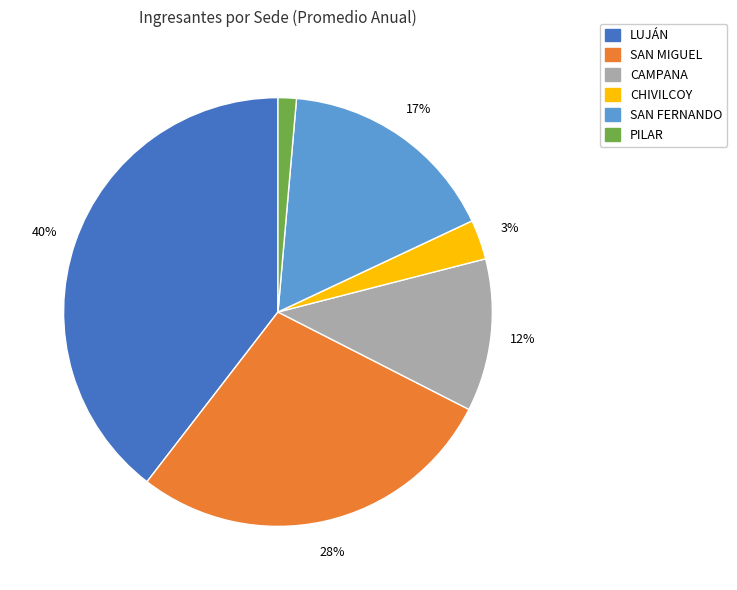

True or false: LUJÁN accounts for 40% of the total.

True